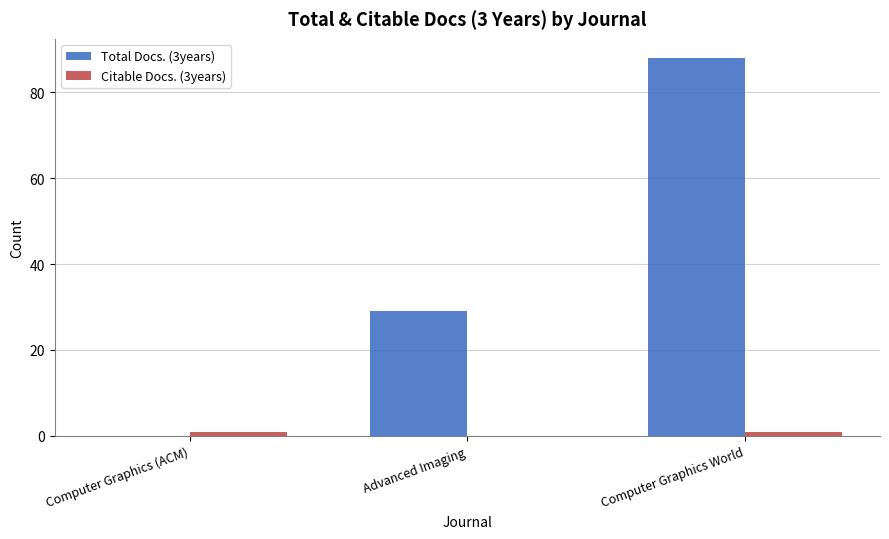

What is the spread (max minus min) of values at Computer Graphics (ACM)?

1